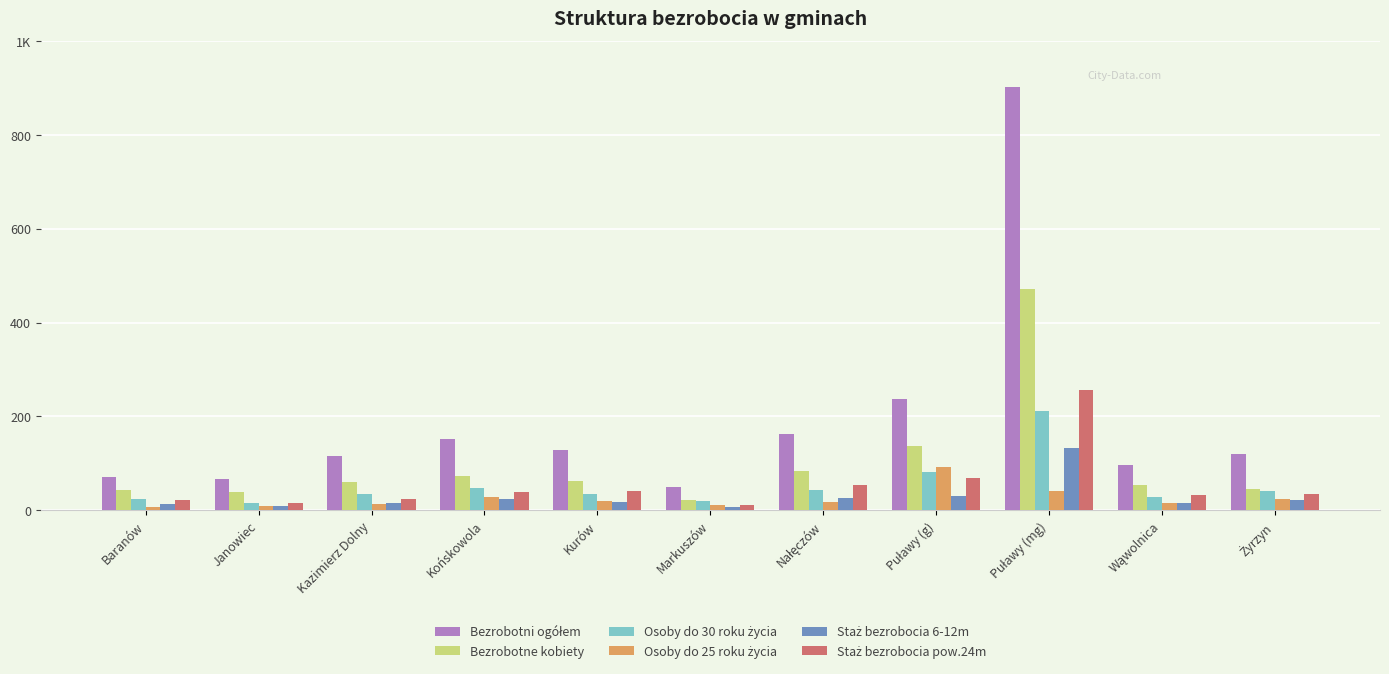

Does the chart contain any negative values?

No